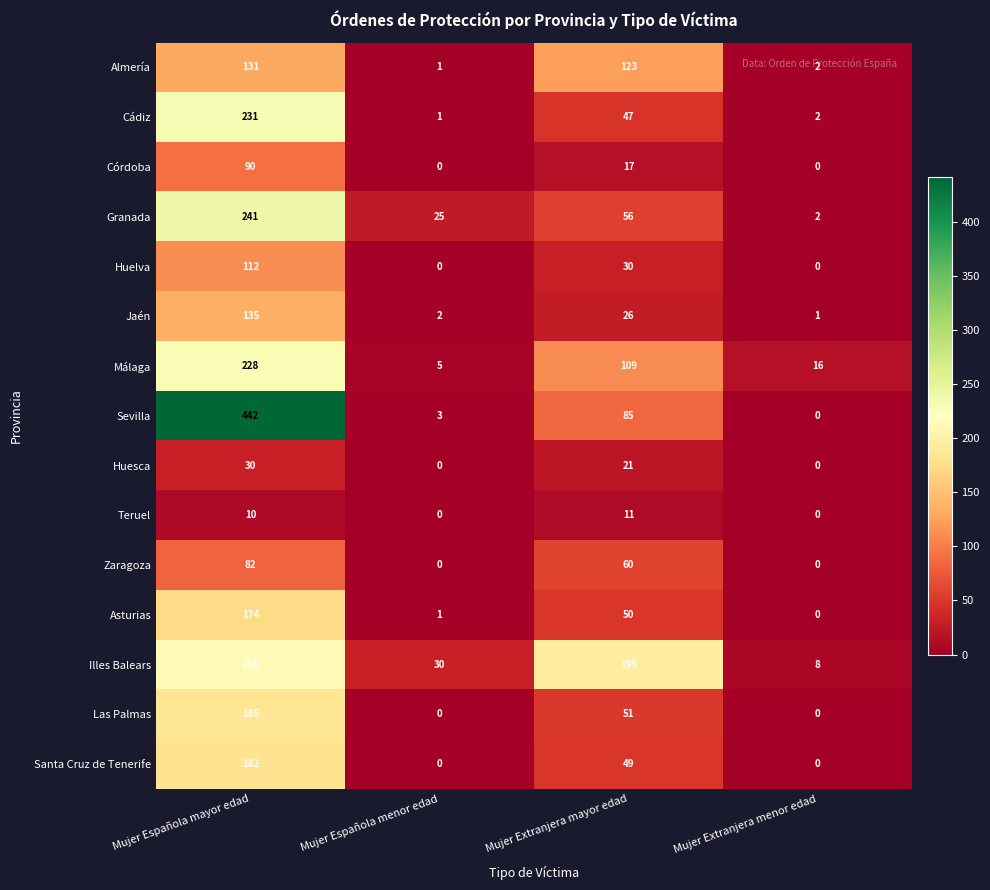

At Mujer Española mayor edad, list the series in order from smallest to largest.

Teruel, Huesca, Zaragoza, Córdoba, Huelva, Almería, Jaén, Asturias, Santa Cruz de Tenerife, Las Palmas, Illes Balears, Málaga, Cádiz, Granada, Sevilla